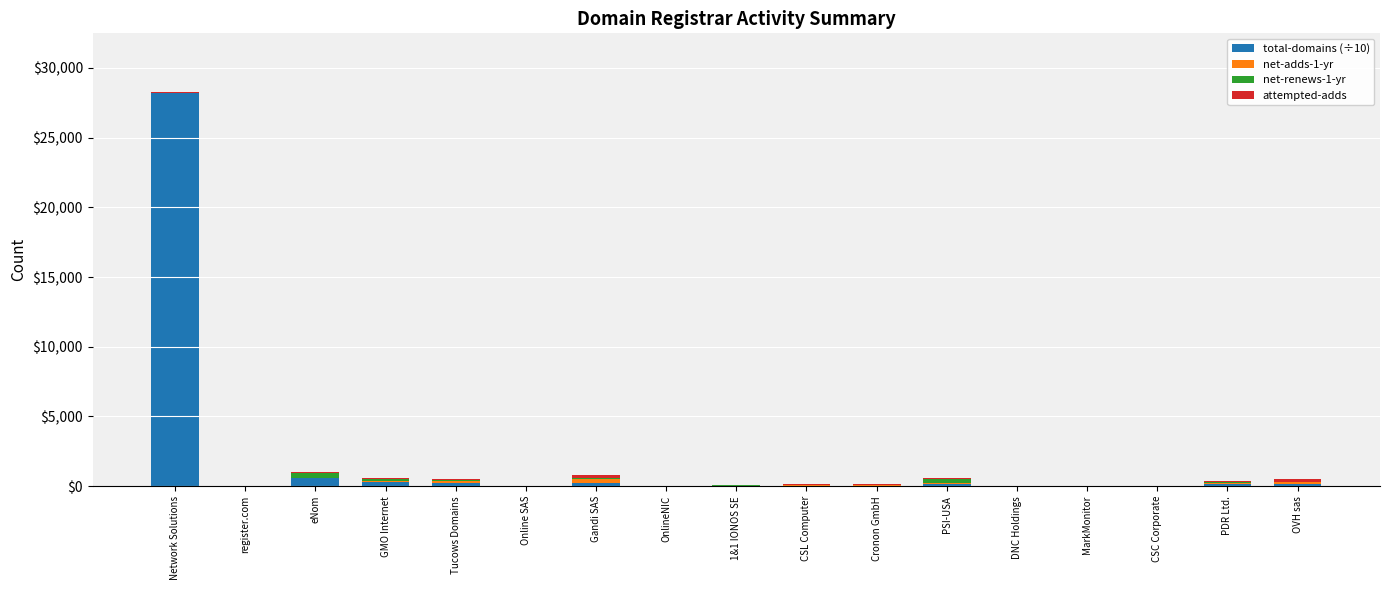

At which category is the sum across all series the highest?

Network Solutions